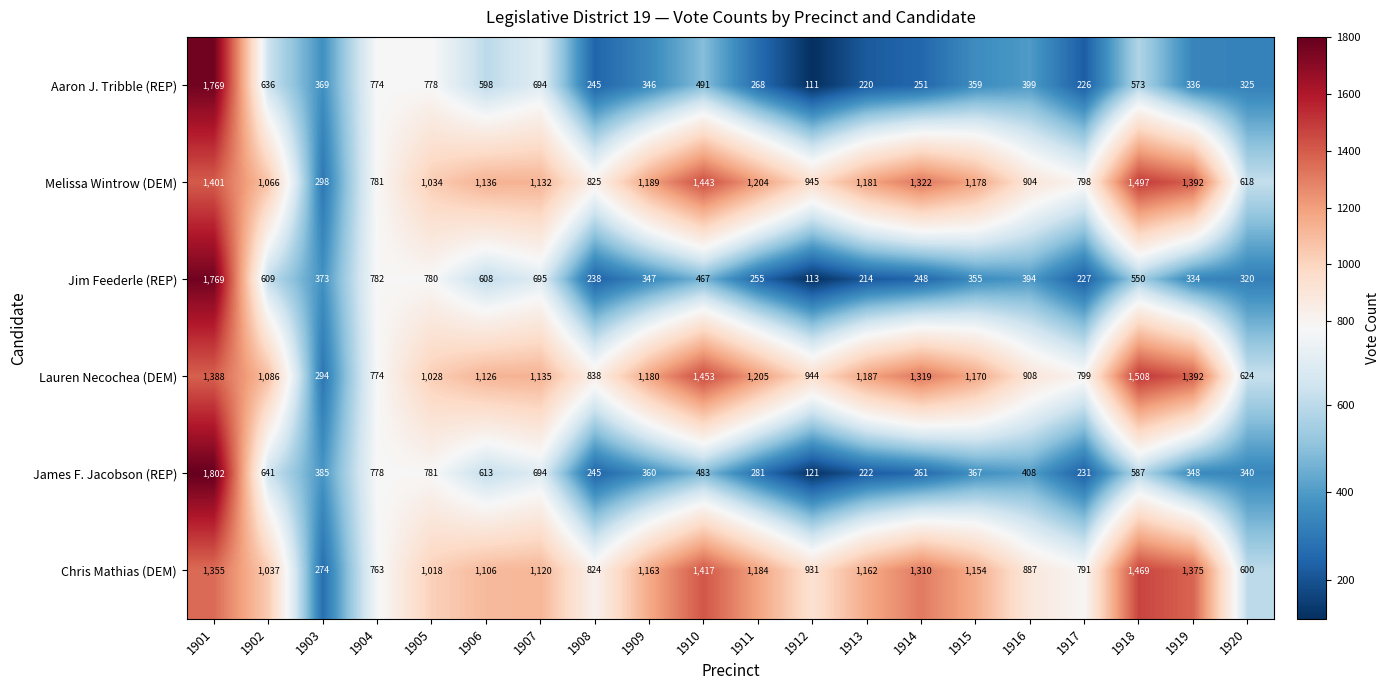

At which category is the sum across all series the highest?

1901